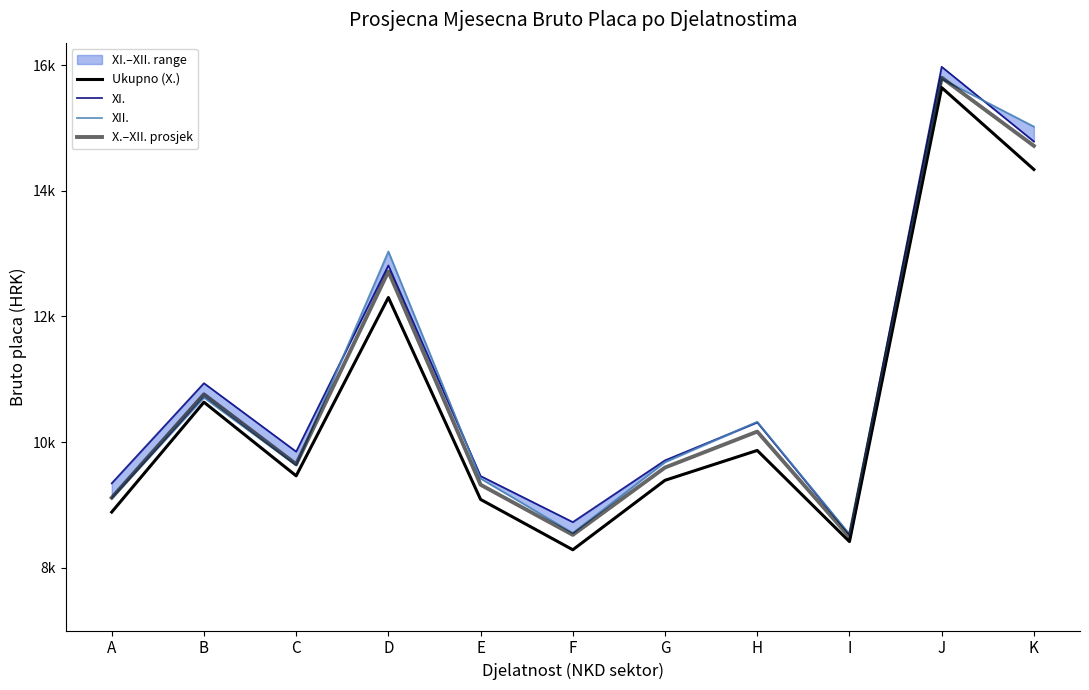

Which series has the largest total across all categories?

XI.